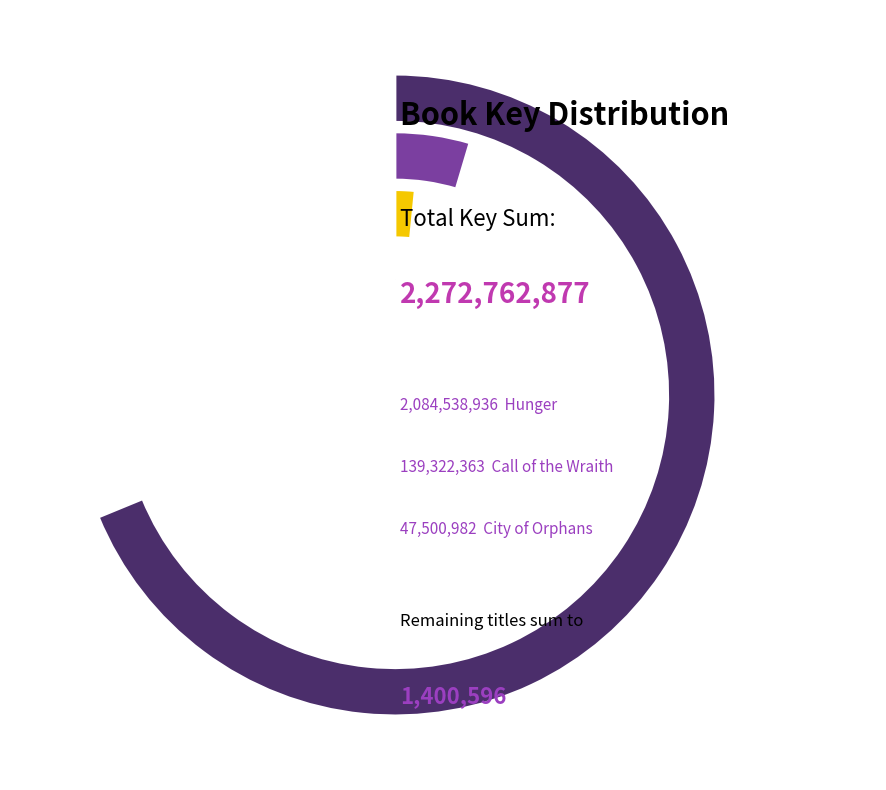

To the nearest percent, what portion does Hunger represent?

92%